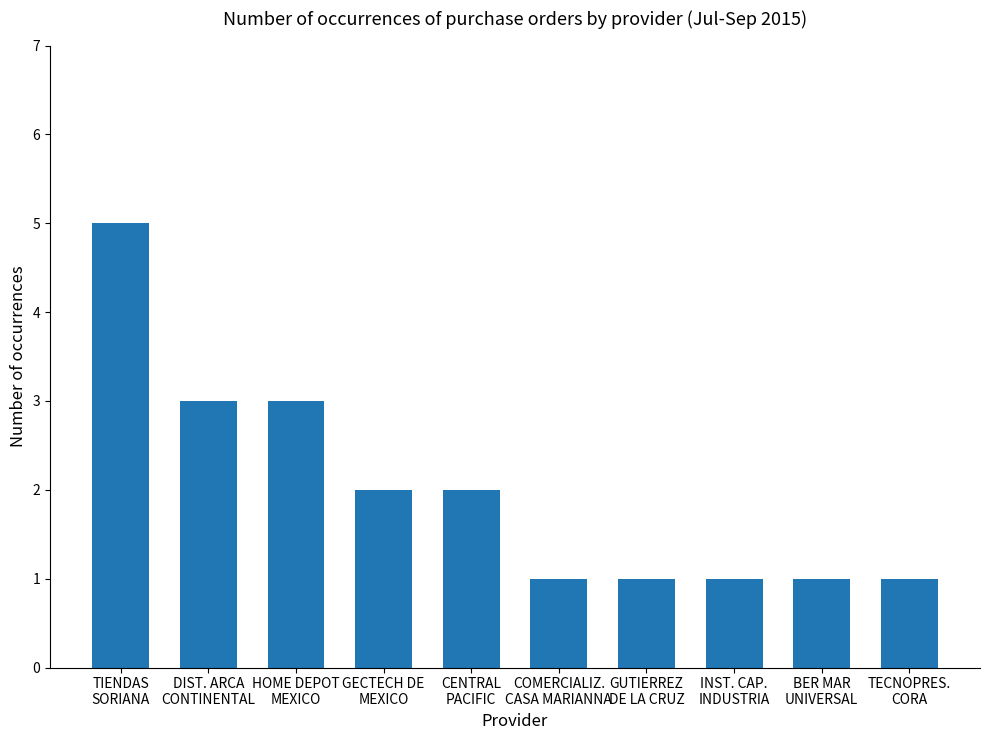

Reading right to left, list all the values displayed in this chart.

TECNOPRES.
CORA=1	BER MAR
UNIVERSAL=1	INST. CAP.
INDUSTRIA=1	GUTIERREZ
DE LA CRUZ=1	COMERCIALIZ.
CASA MARIANNA=1	CENTRAL
PACIFIC=2	GECTECH DE
MEXICO=2	HOME DEPOT
MEXICO=3	DIST. ARCA
CONTINENTAL=3	TIENDAS
SORIANA=5